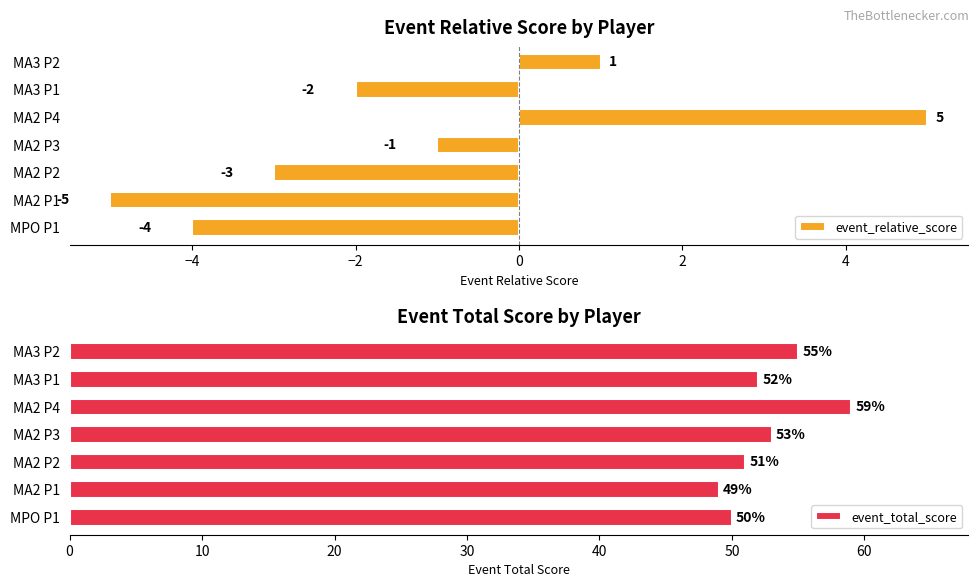

True or false: event_relative_score has a value of 0 at MA2 P3.

False